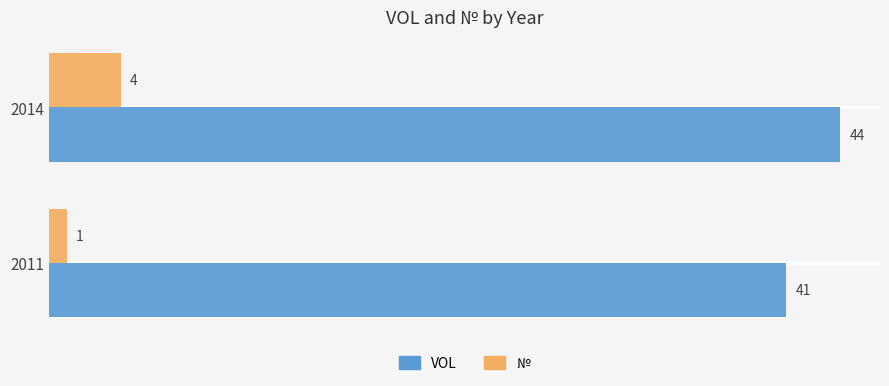

Rank the categories by № value from highest to lowest.

2014, 2011